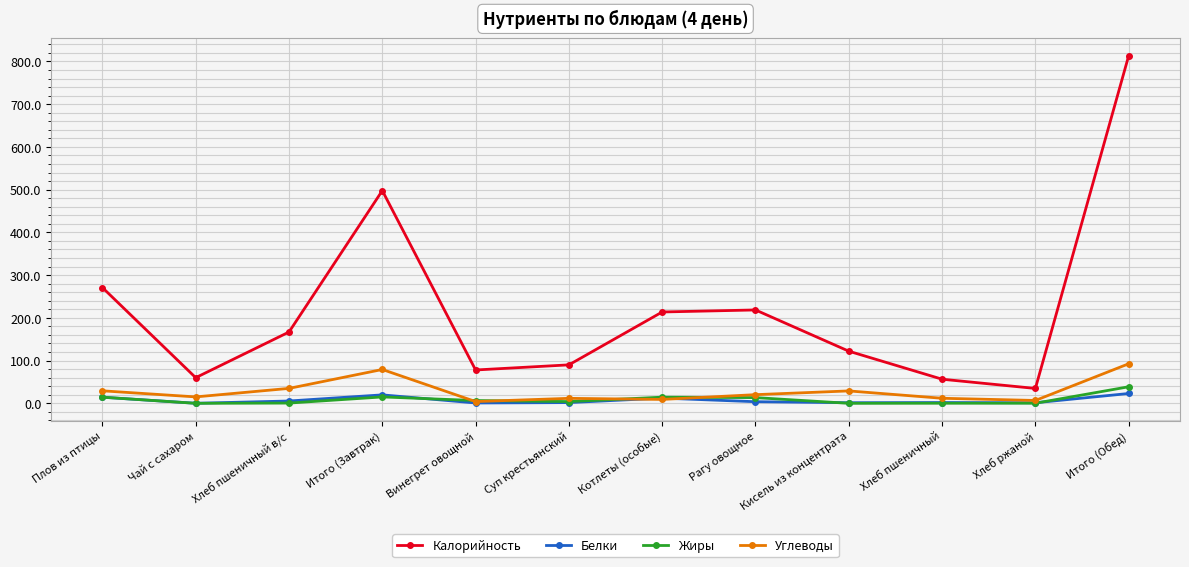

True or false: Белки has more than 1 interior local peaks.

True